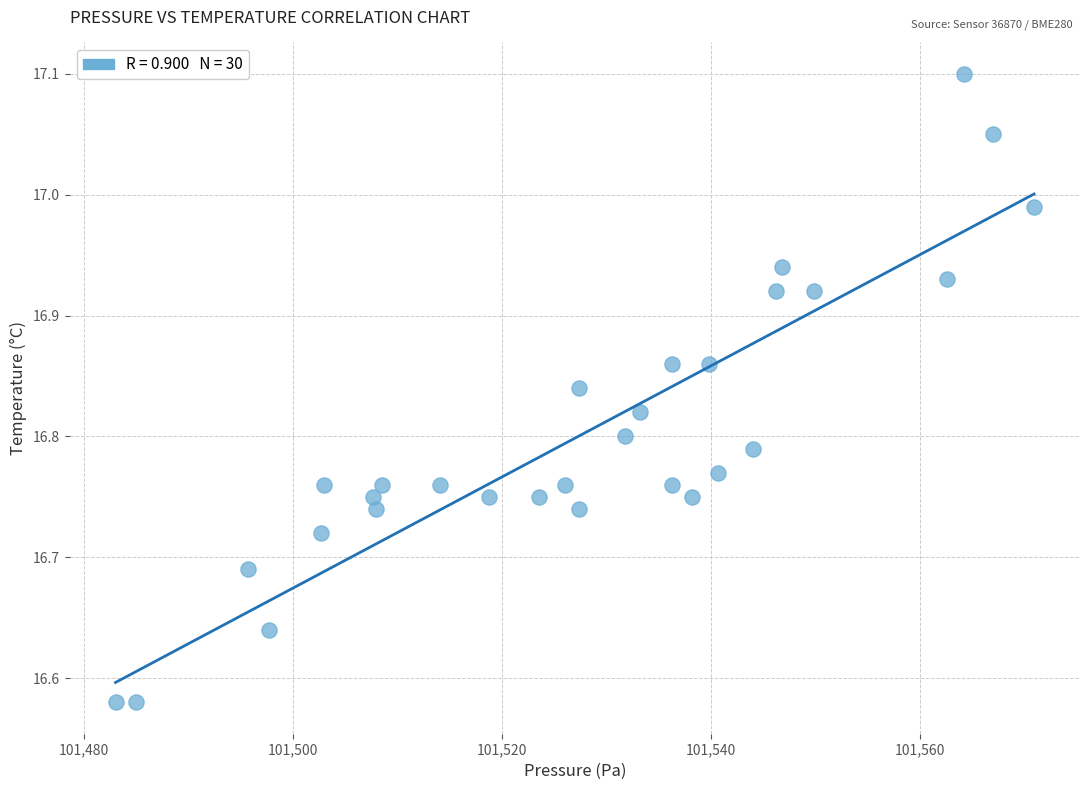

What is the range of X values (max minus min)?

87.8